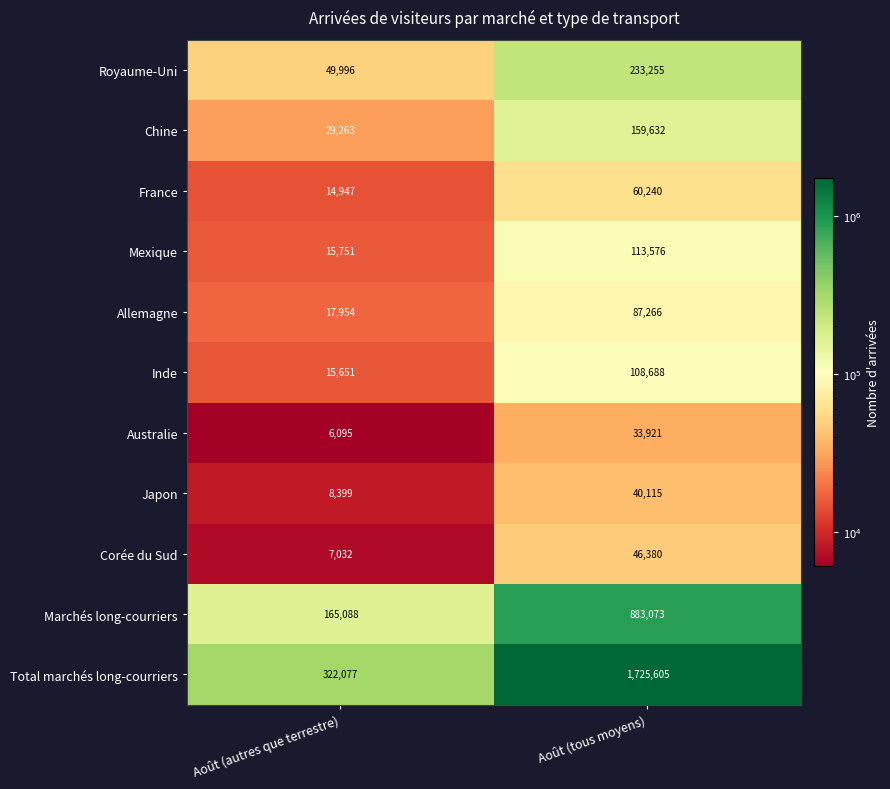

What is the smallest value displayed?

6095